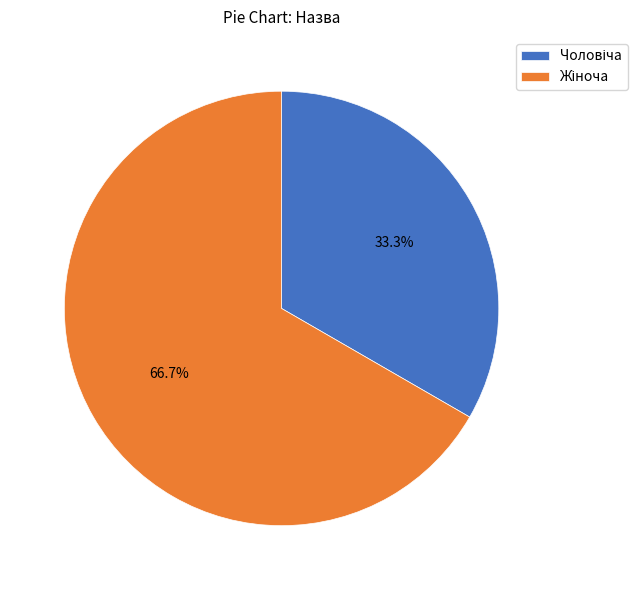

Is there any slice that represents more than half of the pie?

Yes